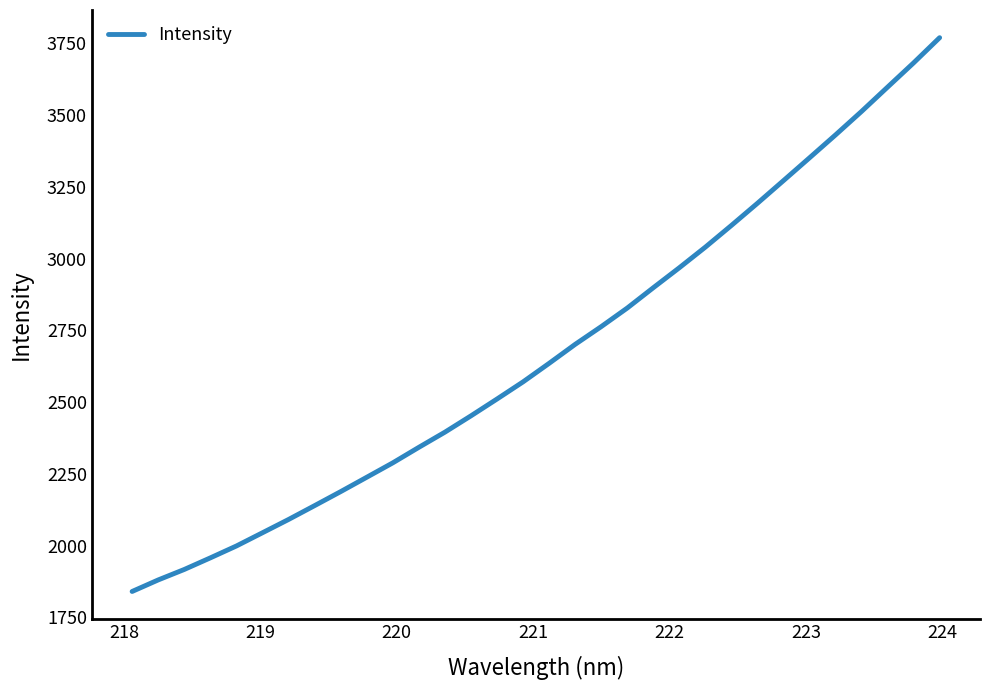

What is the smallest value displayed?

1840.1